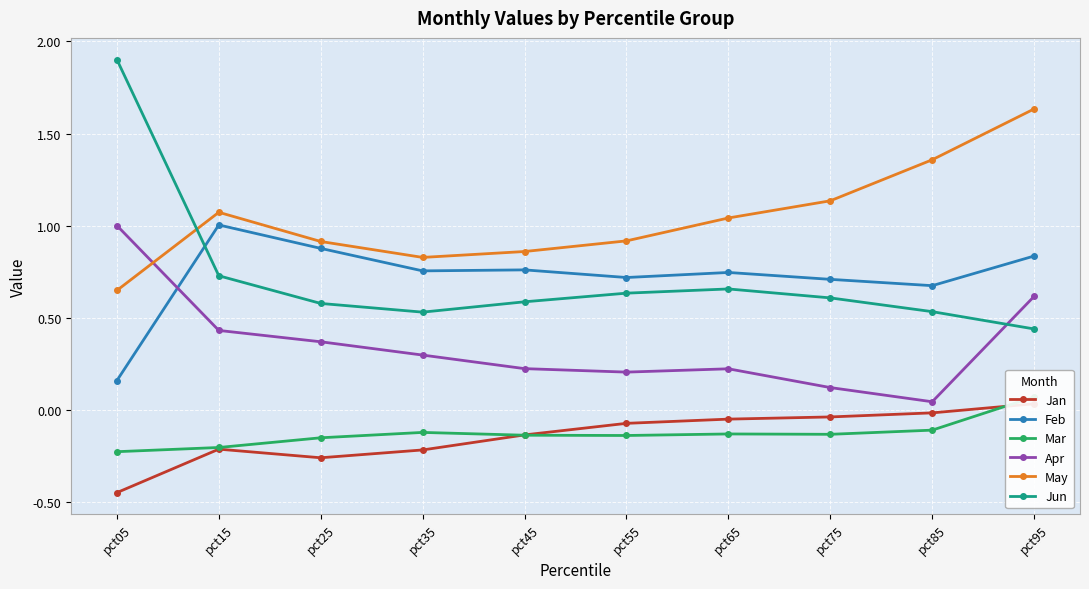

At which label is Apr closest to 0?

pct85